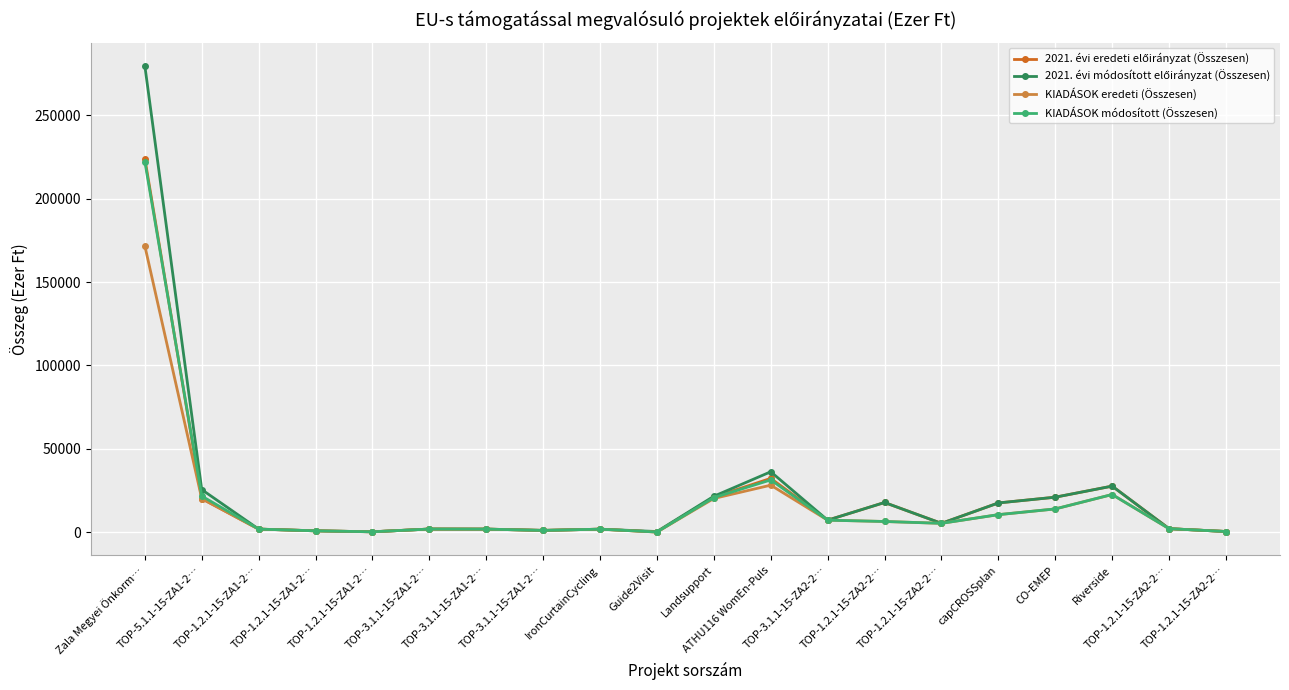

Count the number of categories in the chart.

20